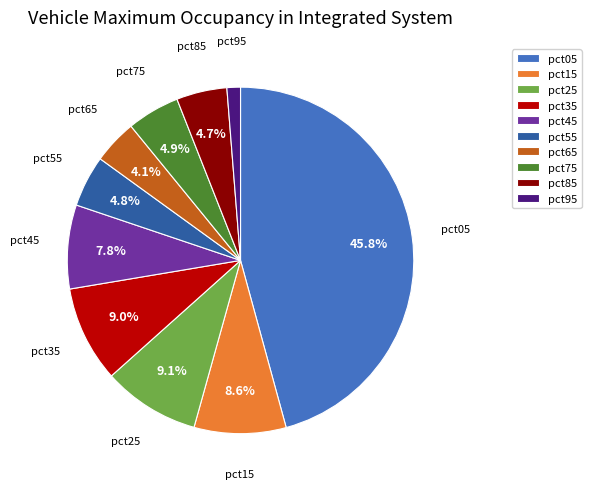

Which has a higher value, pct55 or pct05?

pct05